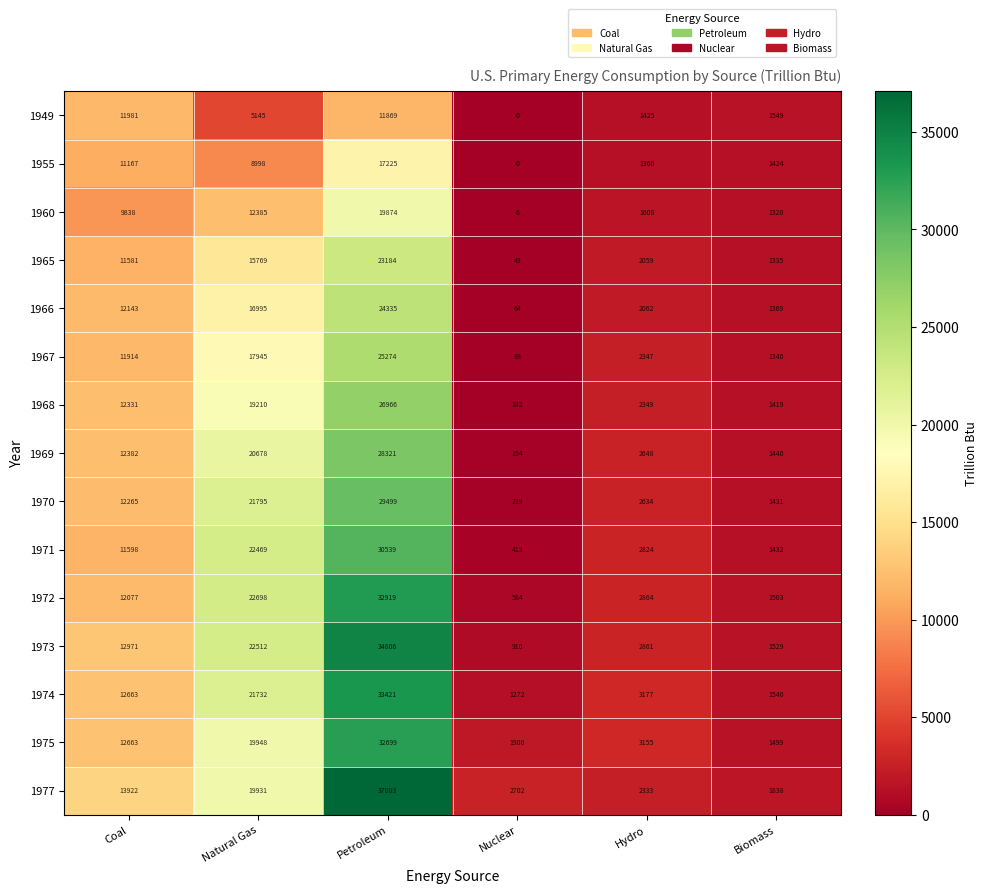

List the series in order of their peak value, highest first.

1977, 1973, 1974, 1972, 1975, 1971, 1970, 1969, 1968, 1967, 1966, 1965, 1960, 1955, 1949